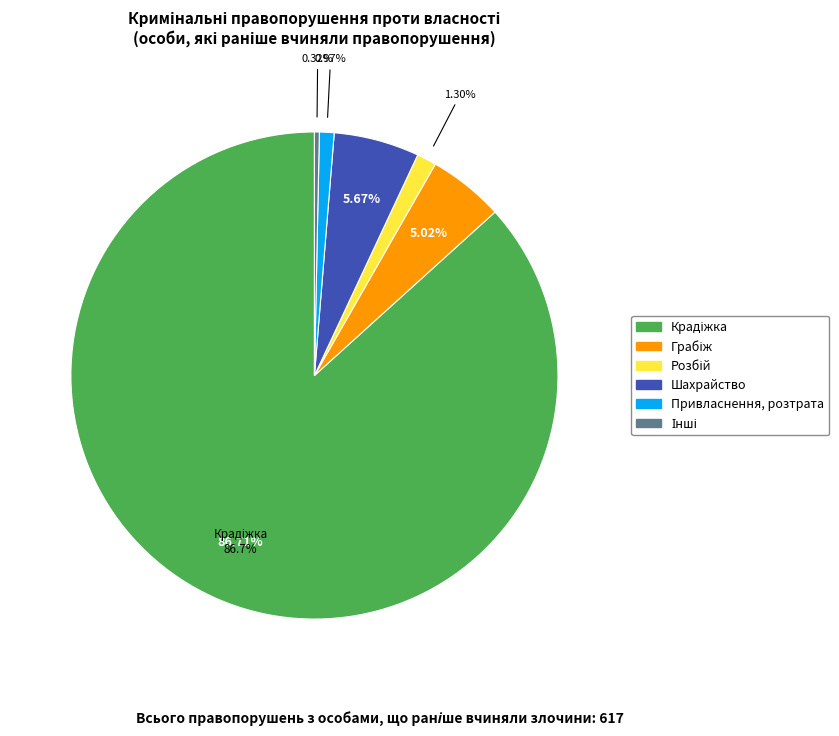

Between Грабіж and Привласнення, розтрата, which is larger?

Грабіж